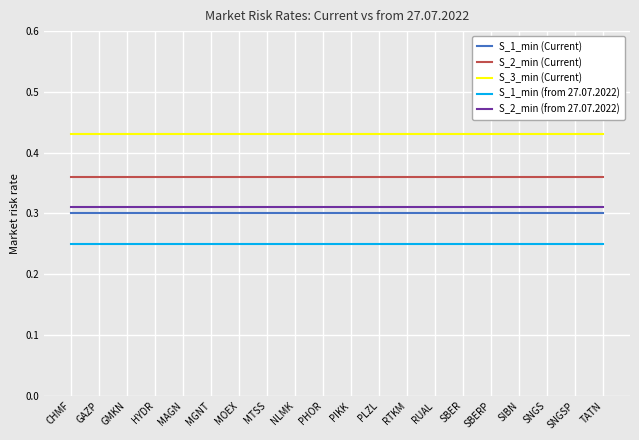

Is this an area chart (filled region under the line)?

No